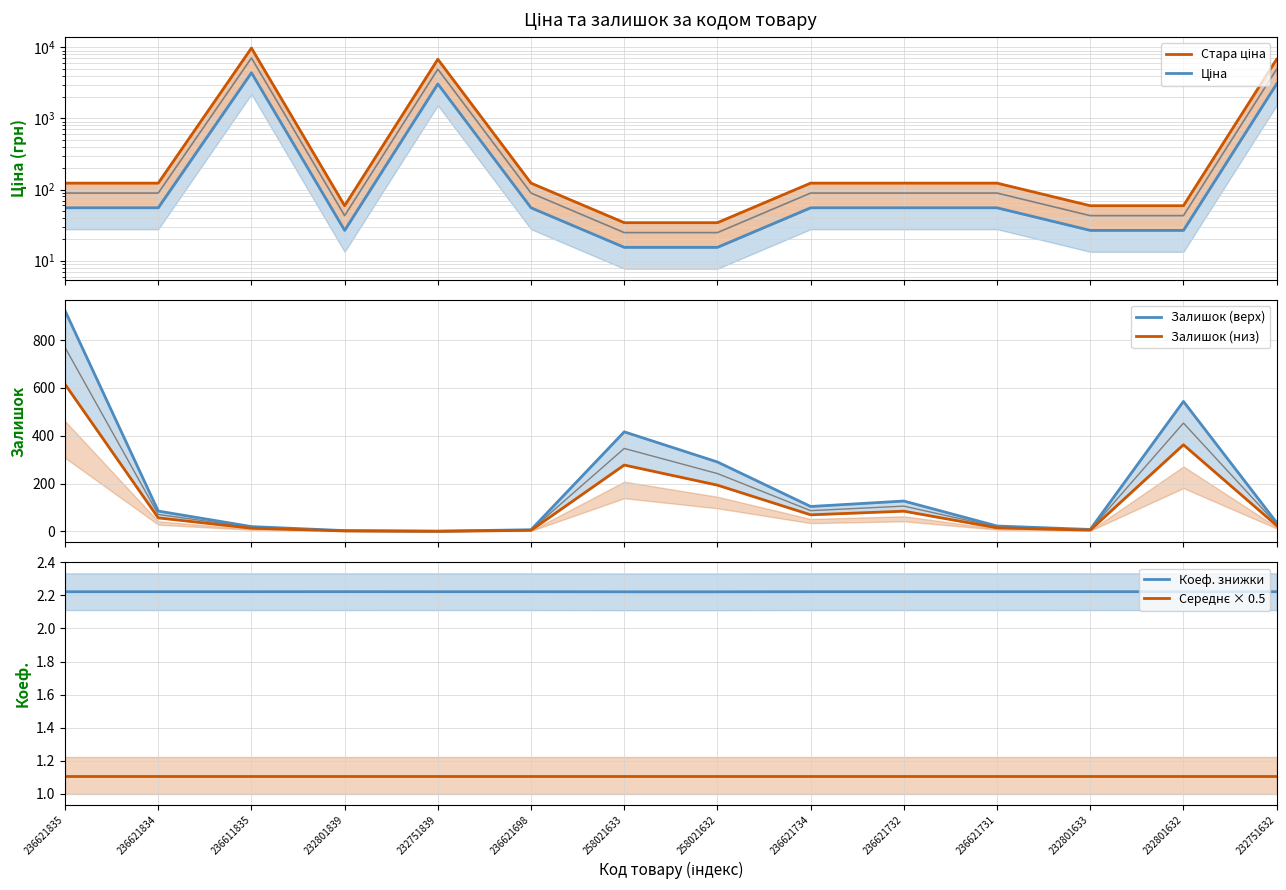

True or false: Коеф. знижки and Середнє × 0.5 intersect in this chart.

False